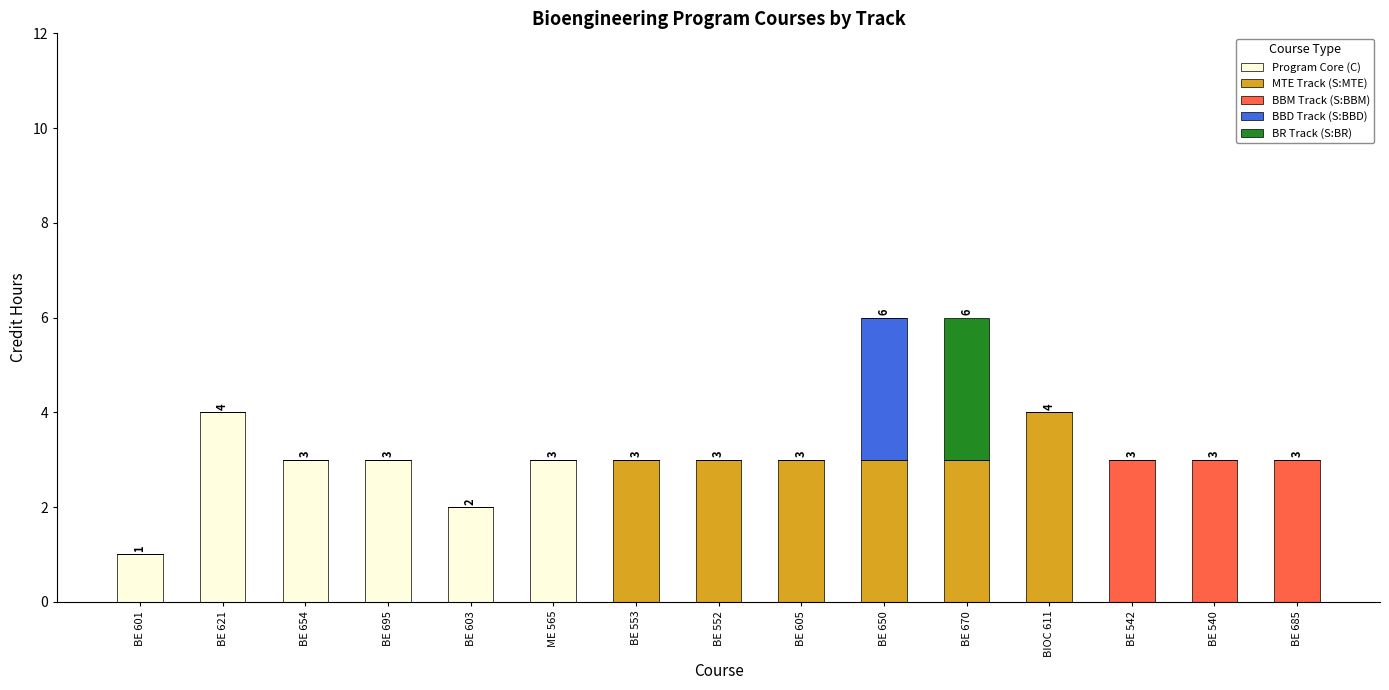

Is it true that Program Core (C) equals 2 at BE 603?

True